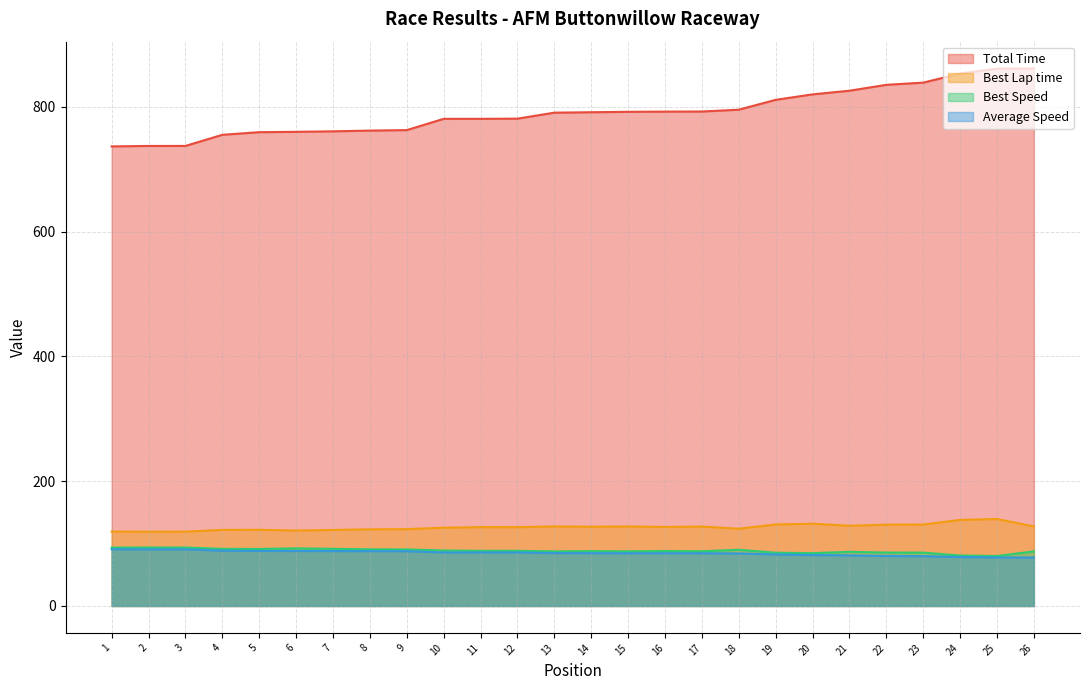

What is the lowest value of the Best Lap time series?

119.0